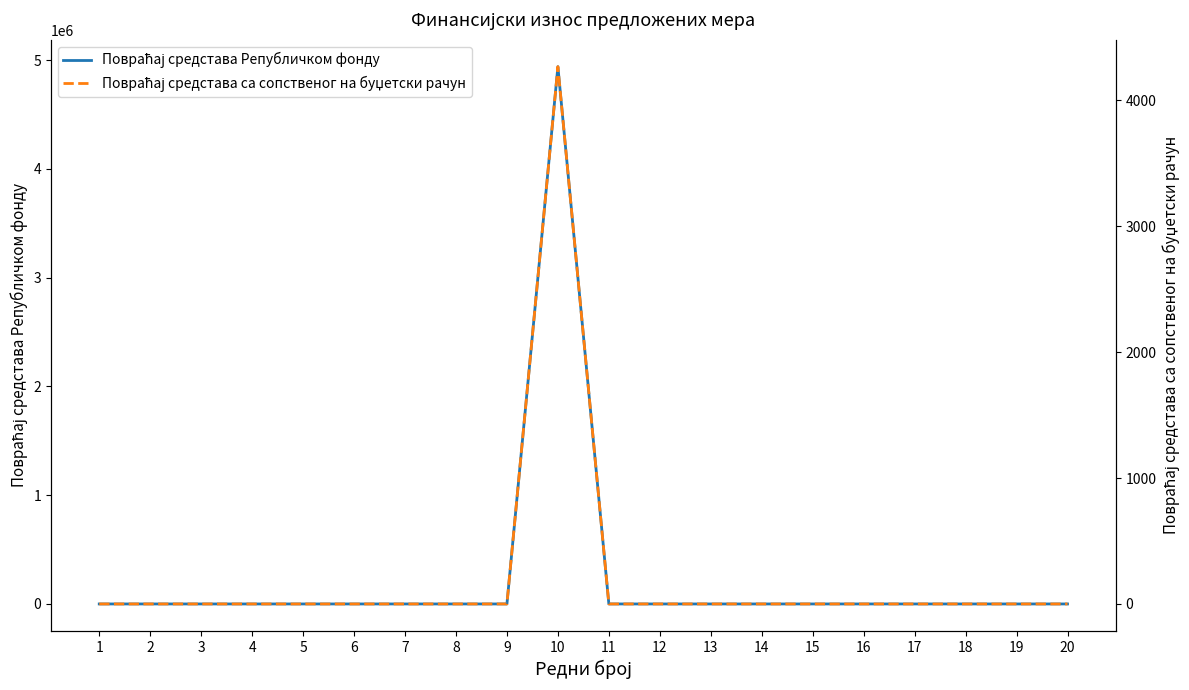

Is this an area chart (filled region under the line)?

No